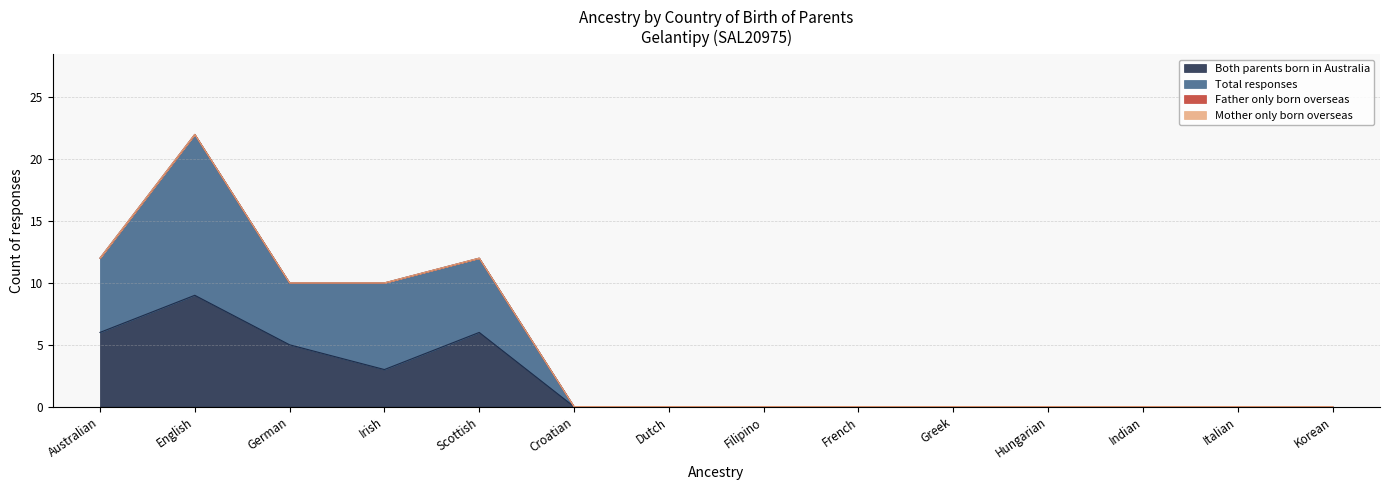

What is the difference between the Total responses values at Australian and Indian?

12